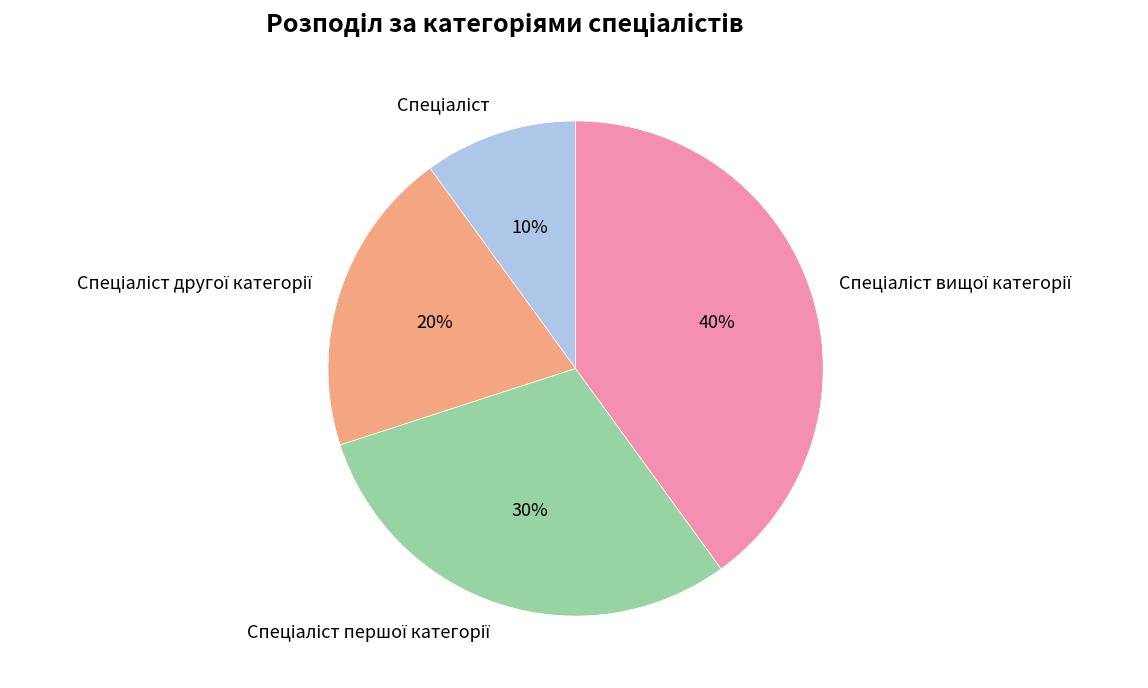

To the nearest percent, what is the difference between the largest and smallest slice percentages?

30%